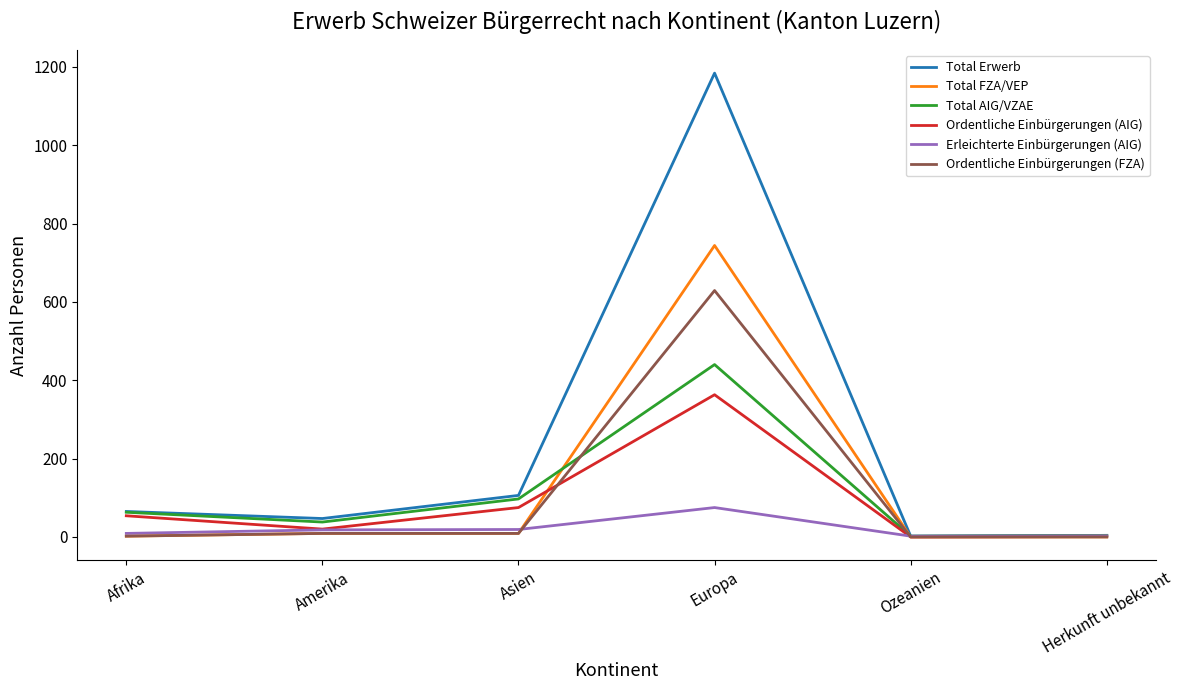

Count the number of categories in the chart.

6